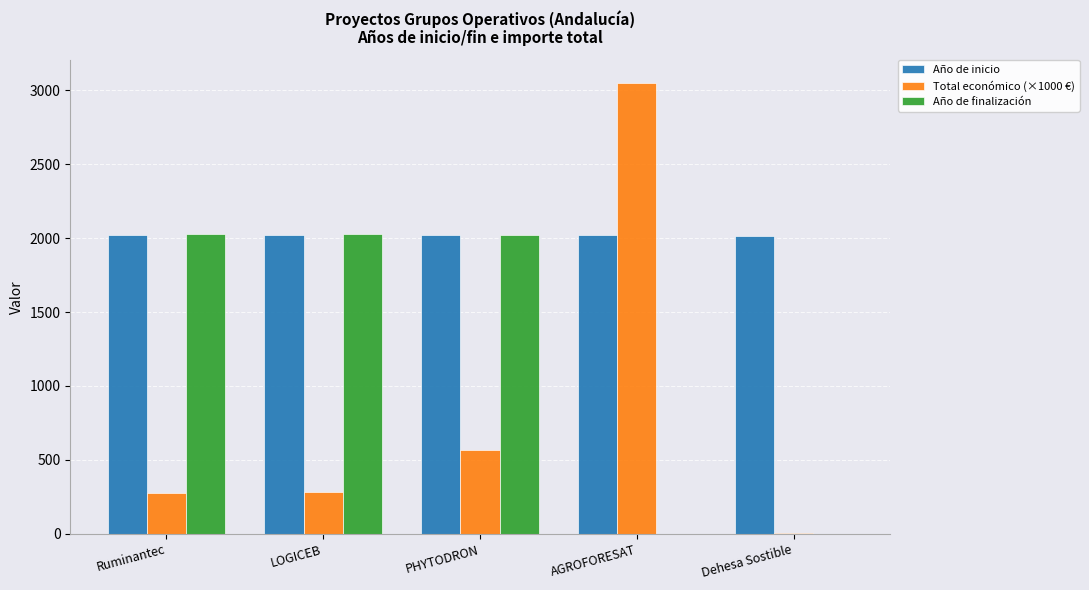

Which label corresponds to the largest value in the chart?

AGROFORESAT